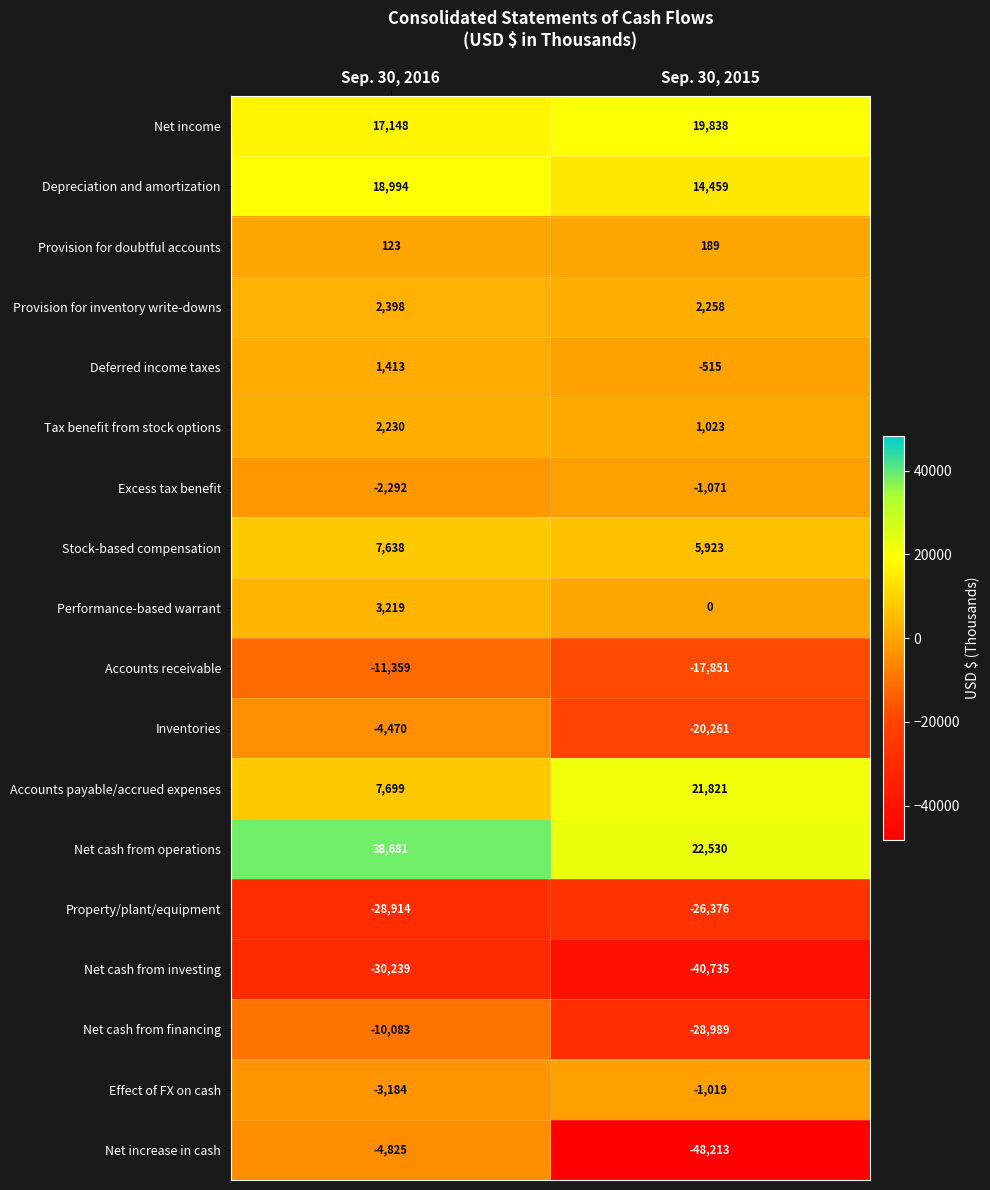

Is it true that Performance-based warrant equals 3219 at Sep. 30, 2016?

True